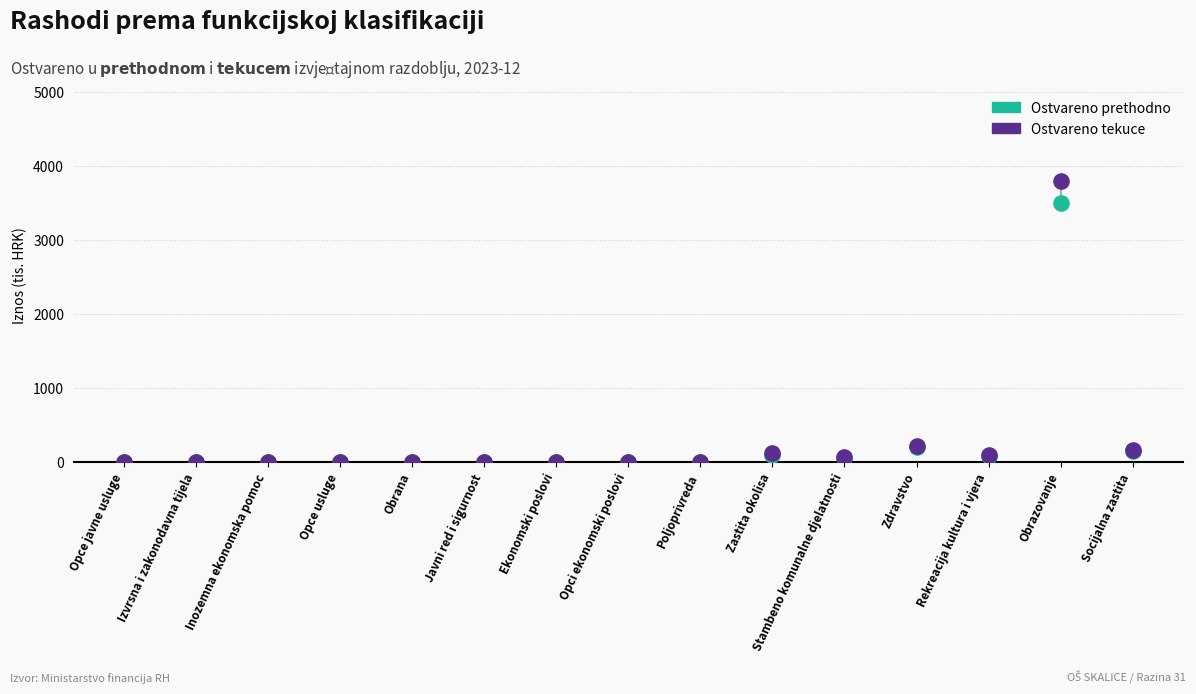

In the Ostvareno tekuce series, what Y value is closest to 1900?

210